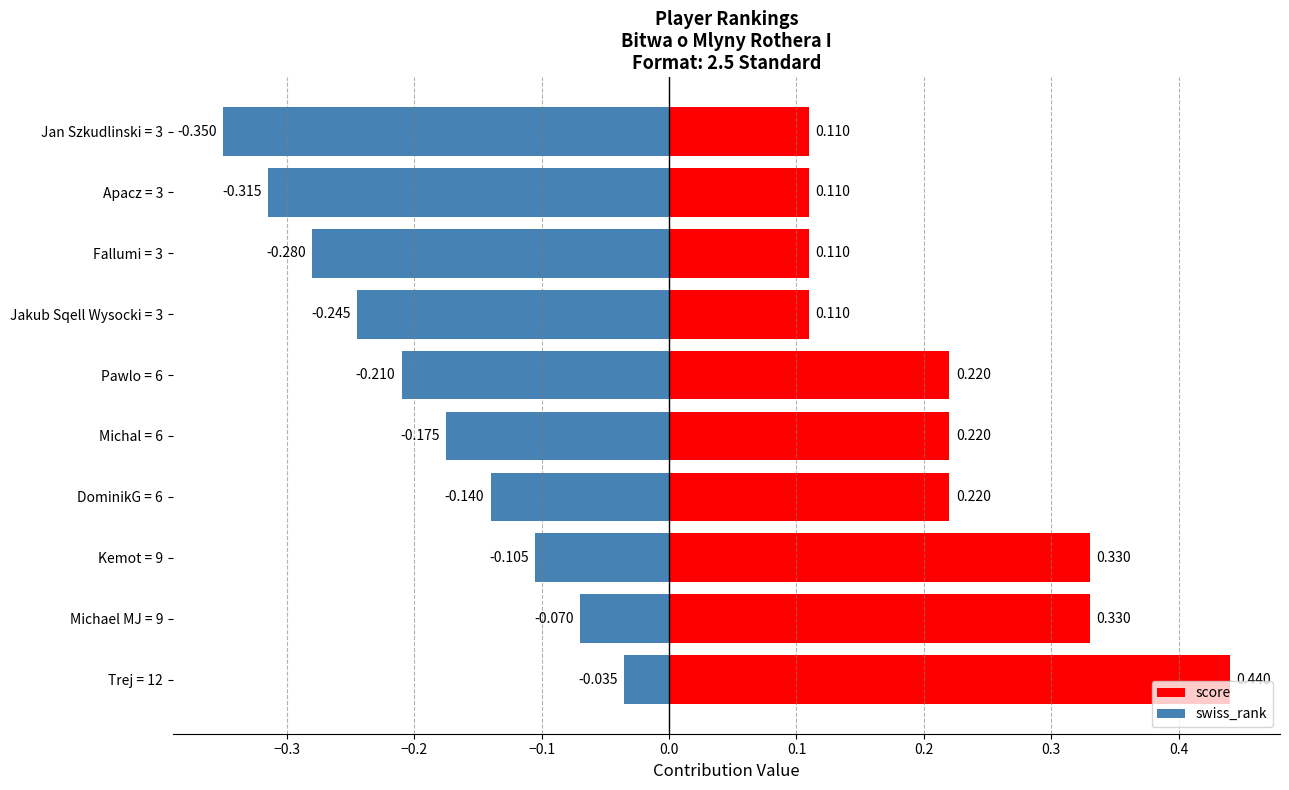

How many bars are there in total?

20